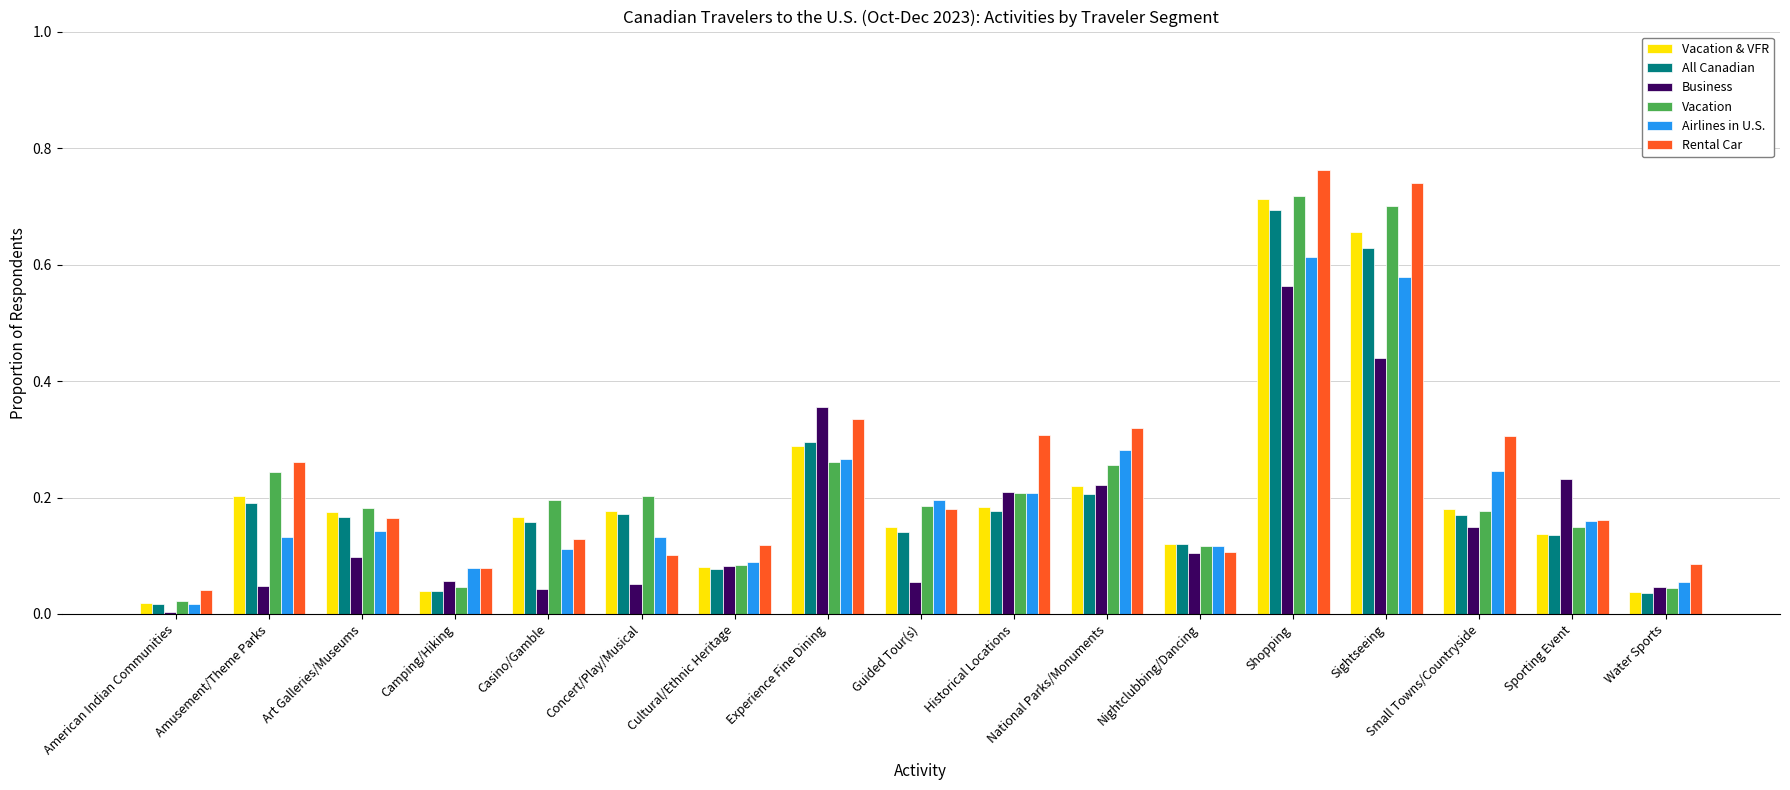

What is the label of the 16th bar from the left?

Sporting Event